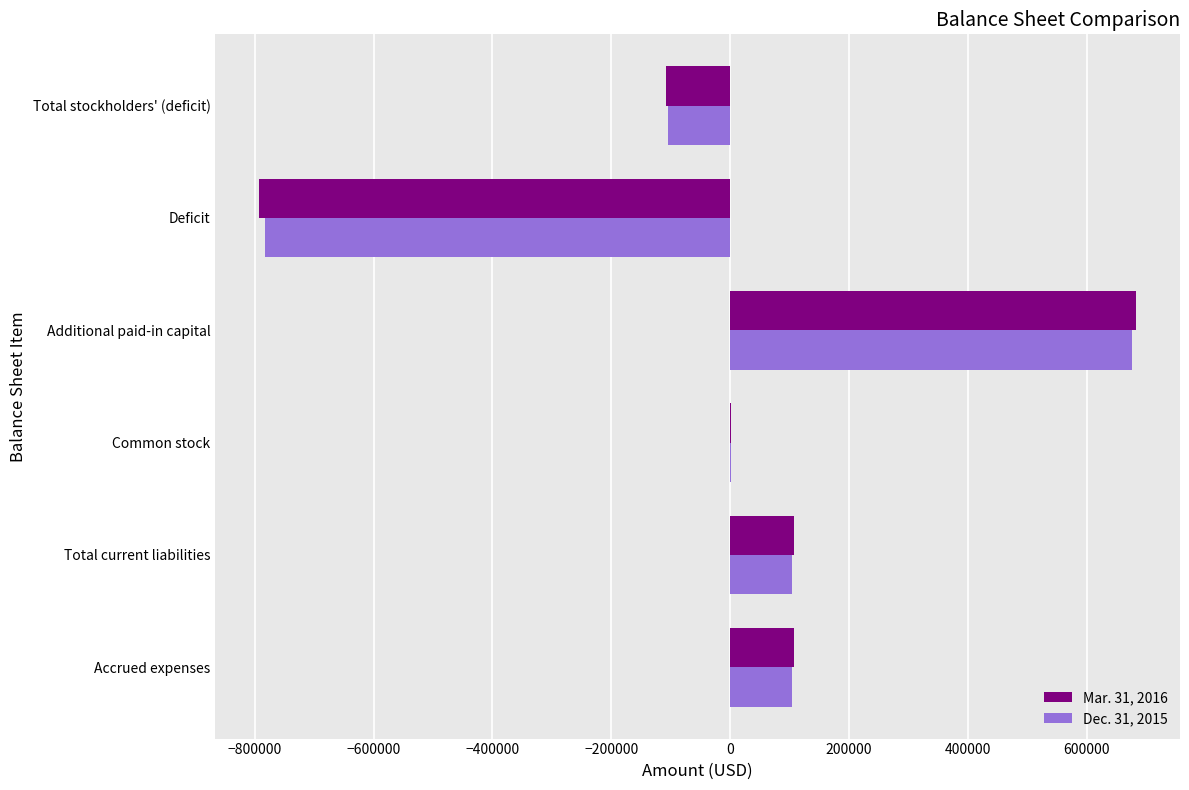

What is the greatest value displayed?

682779